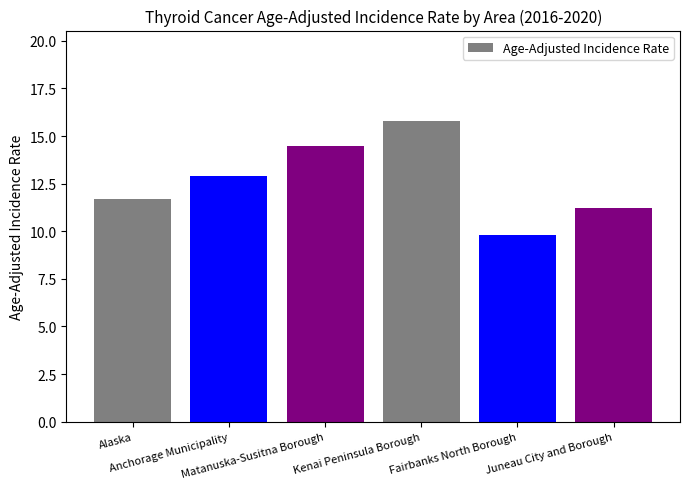

Does the chart contain any negative values?

No